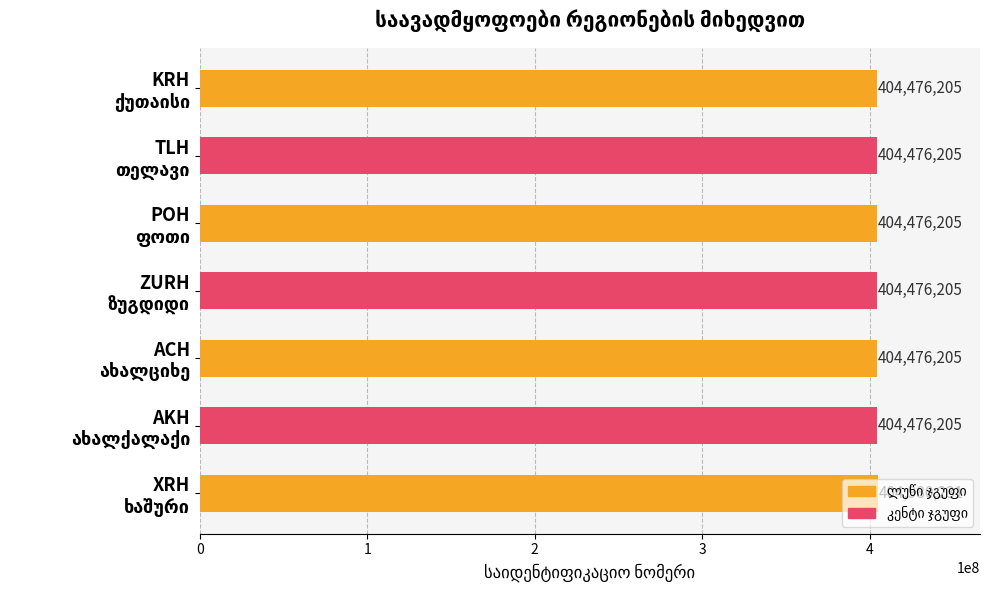

How many series are shown in this chart?

1